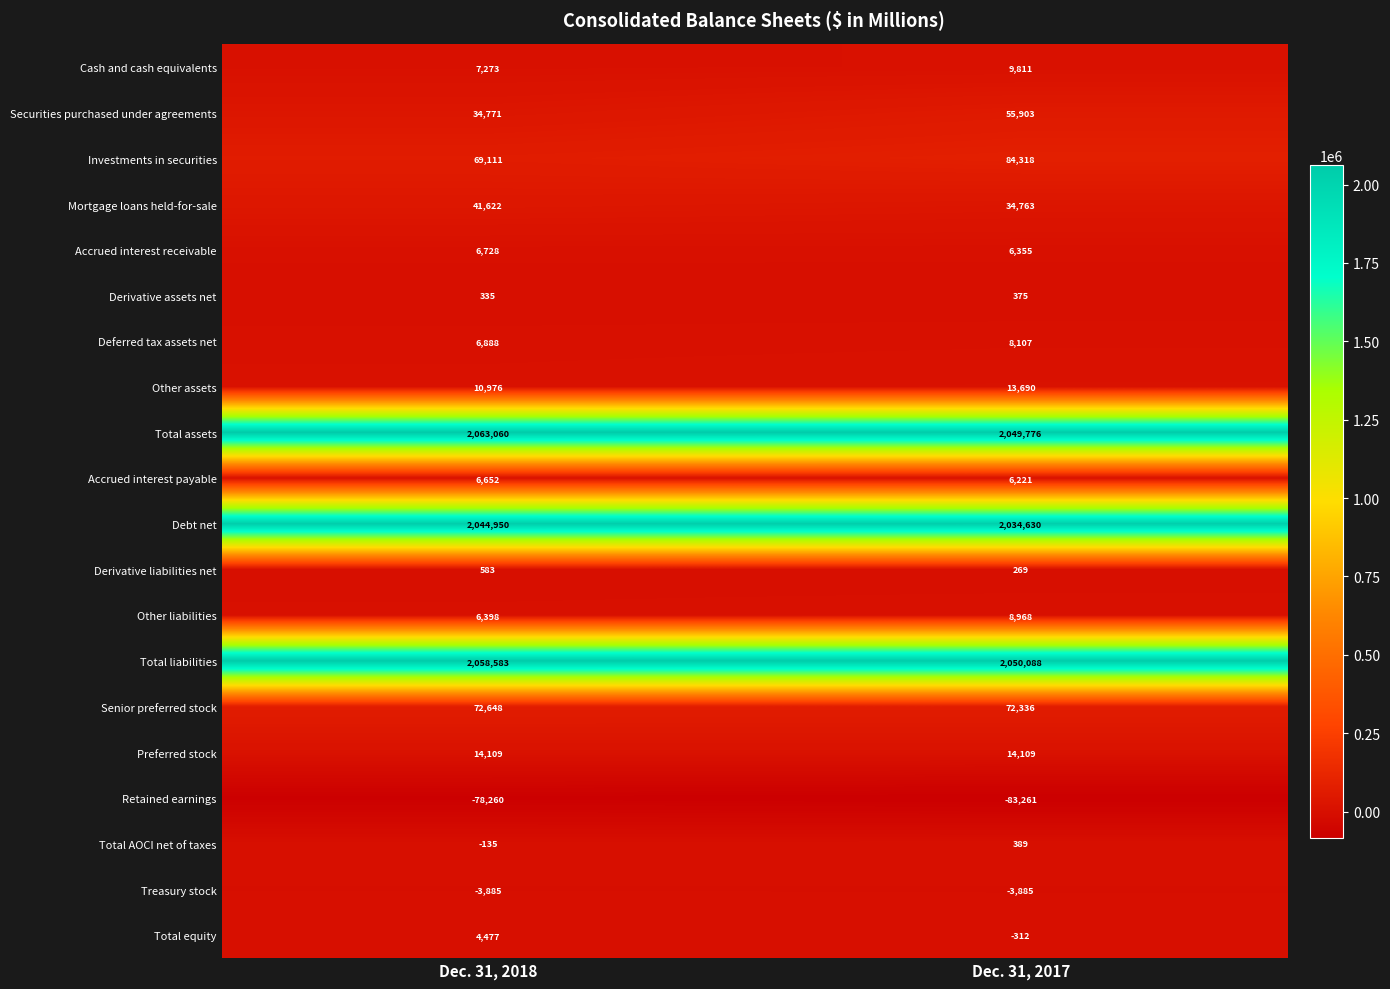

Which category has the lowest value in the Other liabilities series?

Dec. 31, 2018